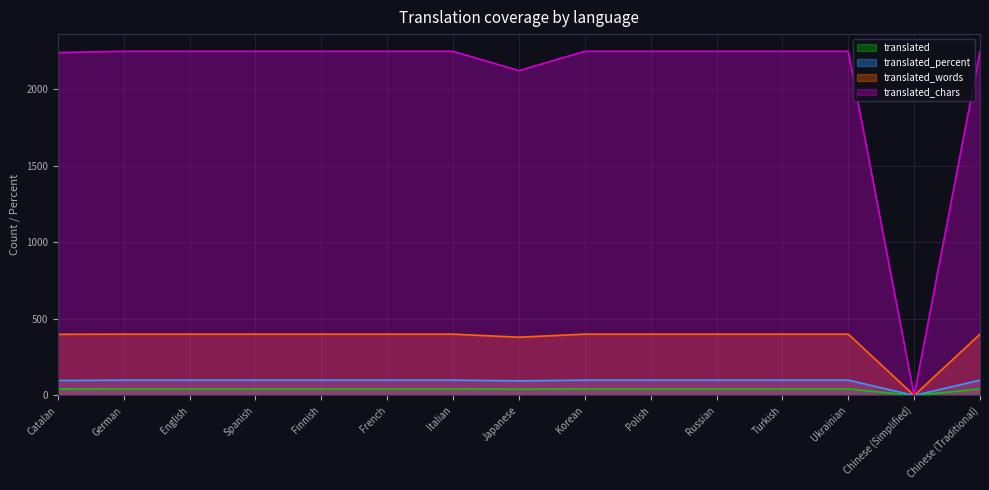

What is the label of the 12th point from the left?

Turkish